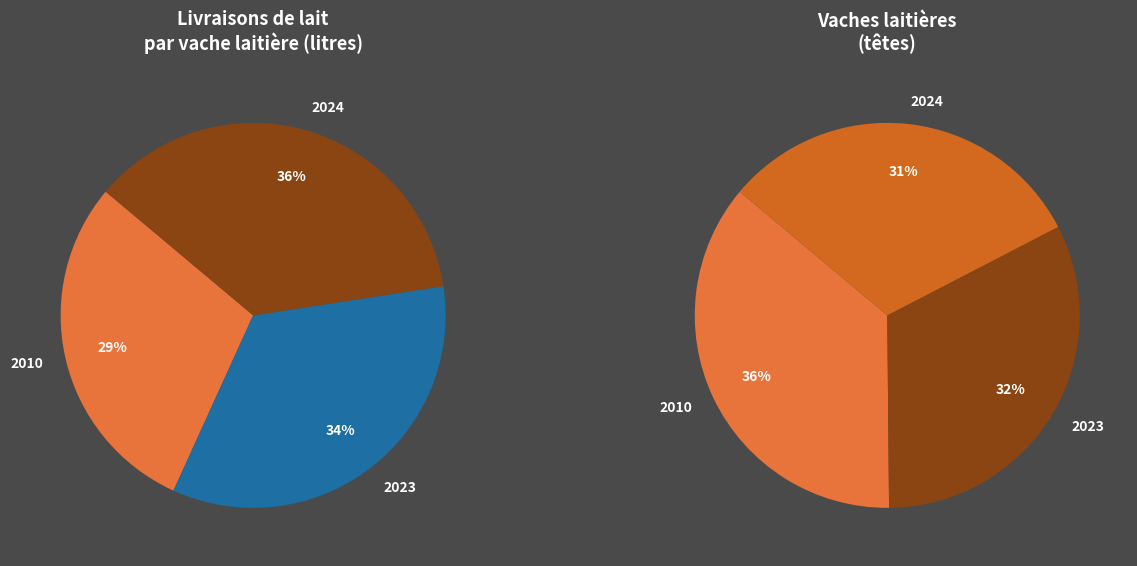

Which series has the largest range (max minus min)?

Vaches laitières (têtes)